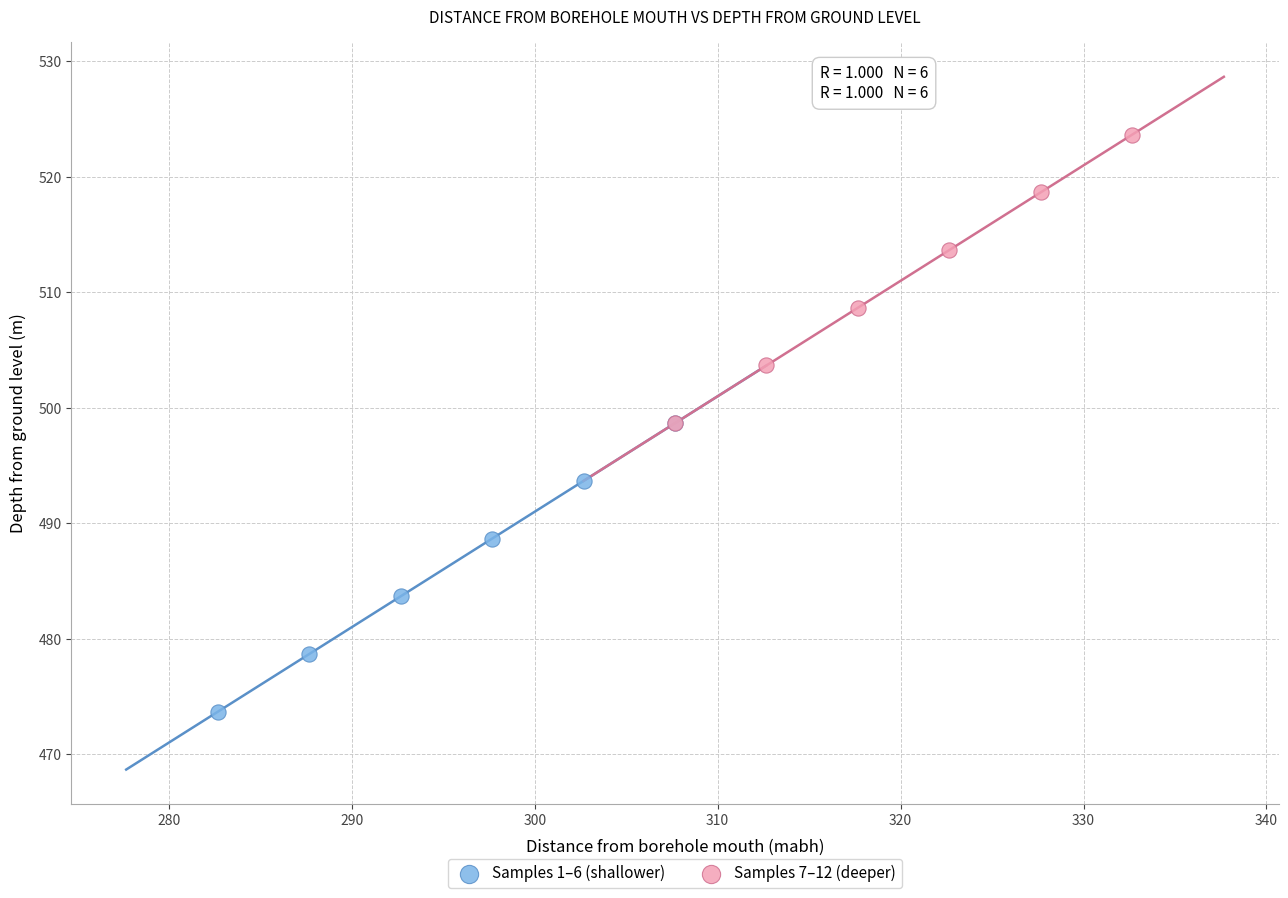

Which series contains the highest Y value?

Samples 7–12 (deeper)